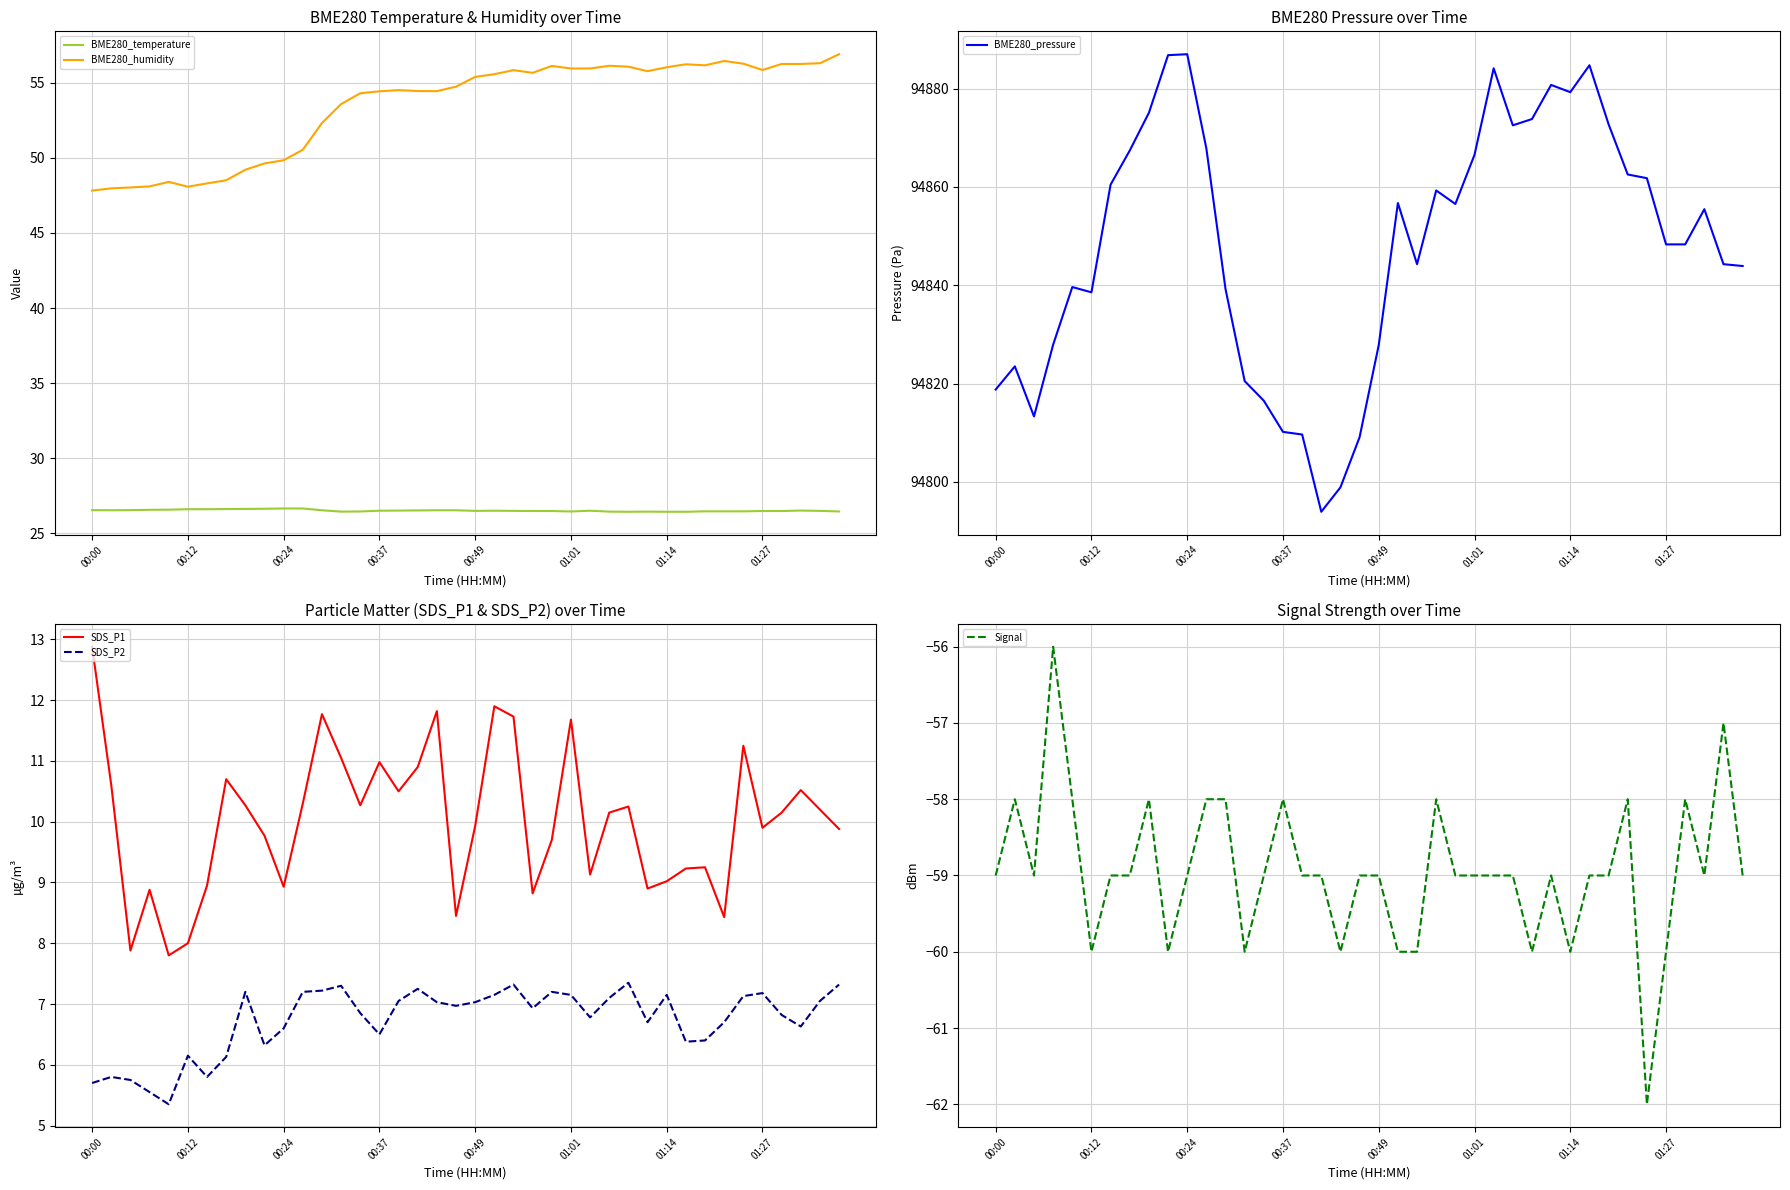

True or false: SDS_P1 and BME280_humidity intersect in this chart.

False